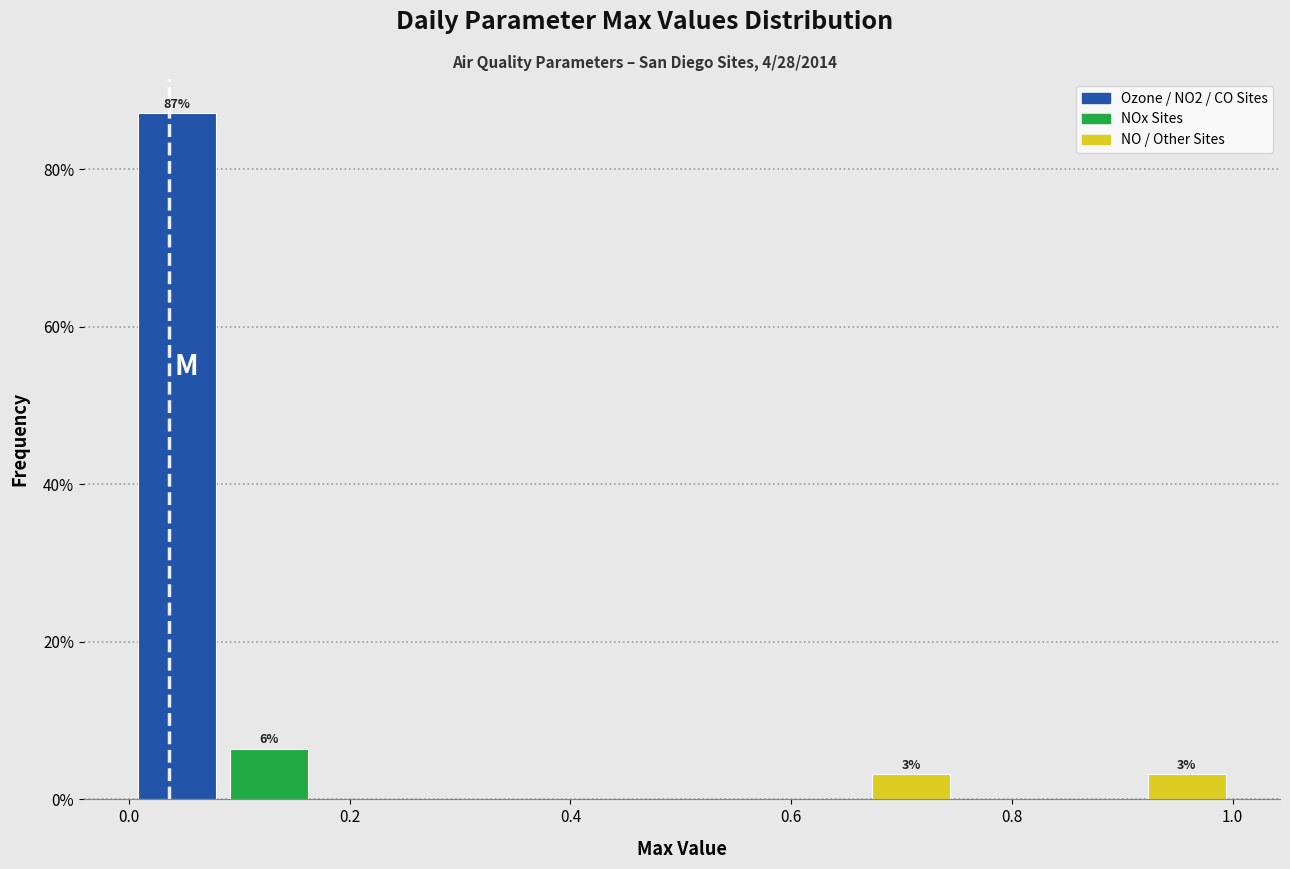

Which range on the x-axis has the tallest bar?

0.00 to 0.08